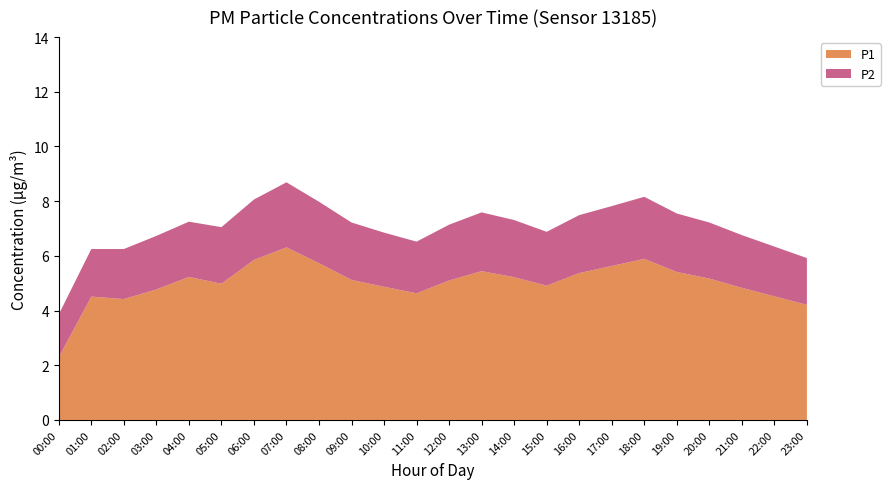

Reading right to left, extract all data points from this chart.

P1: 23:00=4.2	22:00=4.5	21:00=4.8	20:00=5.2	19:00=5.4	18:00=5.9	17:00=5.6	16:00=5.4	15:00=4.9	14:00=5.2	13:00=5.4	12:00=5.1	11:00=4.6	10:00=4.9	09:00=5.1	08:00=5.7	07:00=6.3	06:00=5.8	05:00=5.0	04:00=5.2	03:00=4.8	02:00=4.4	01:00=4.5	00:00=2.3
P2: 23:00=1.7	22:00=1.8	21:00=1.9	20:00=2.0	19:00=2.1	18:00=2.3	17:00=2.2	16:00=2.1	15:00=2.0	14:00=2.1	13:00=2.1	12:00=2.0	11:00=1.9	10:00=2.0	09:00=2.1	08:00=2.2	07:00=2.4	06:00=2.2	05:00=2.1	04:00=2.0	03:00=2.0	02:00=1.8	01:00=1.7	00:00=1.6